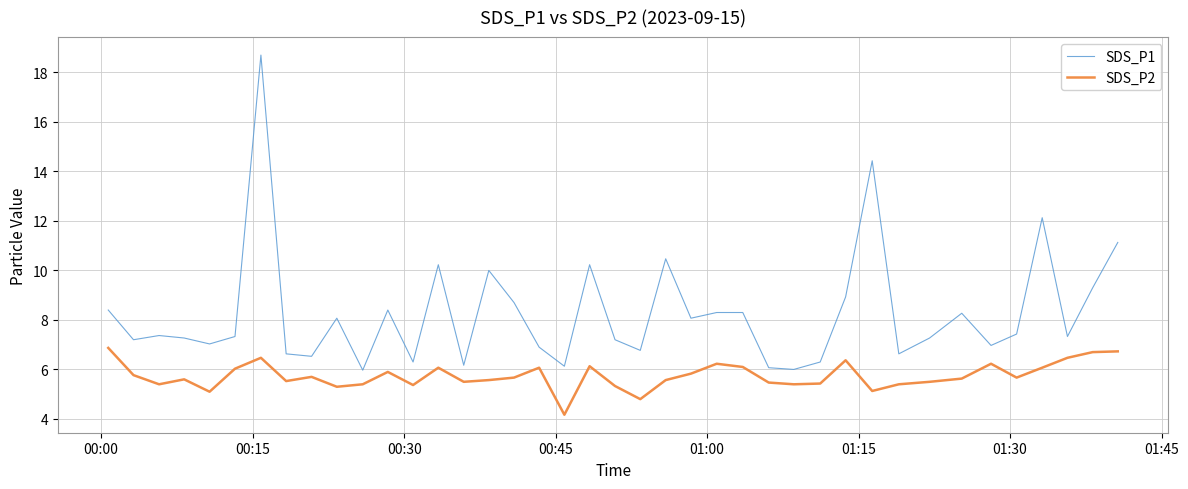

True or false: SDS_P2 and SDS_P1 intersect in this chart.

False